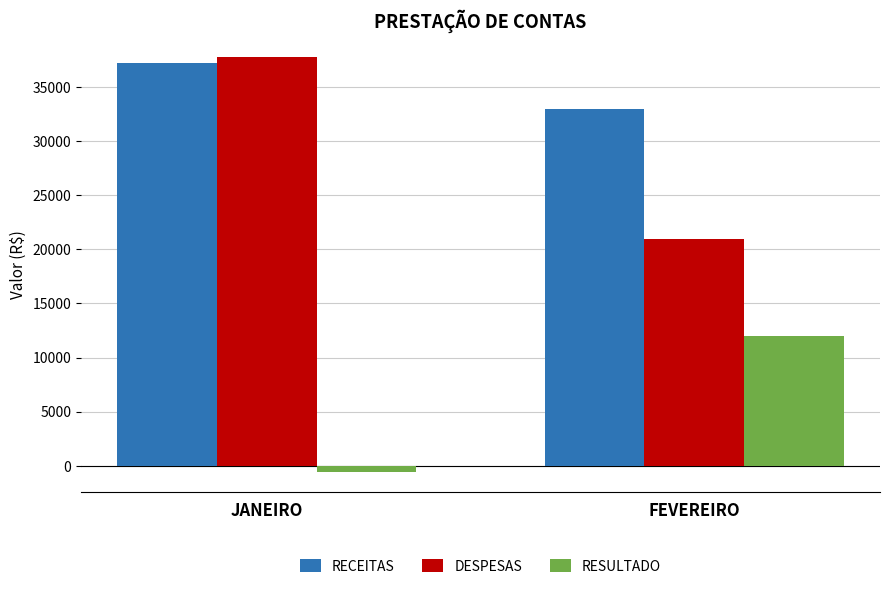

Which category has the highest value across all series?

JANEIRO